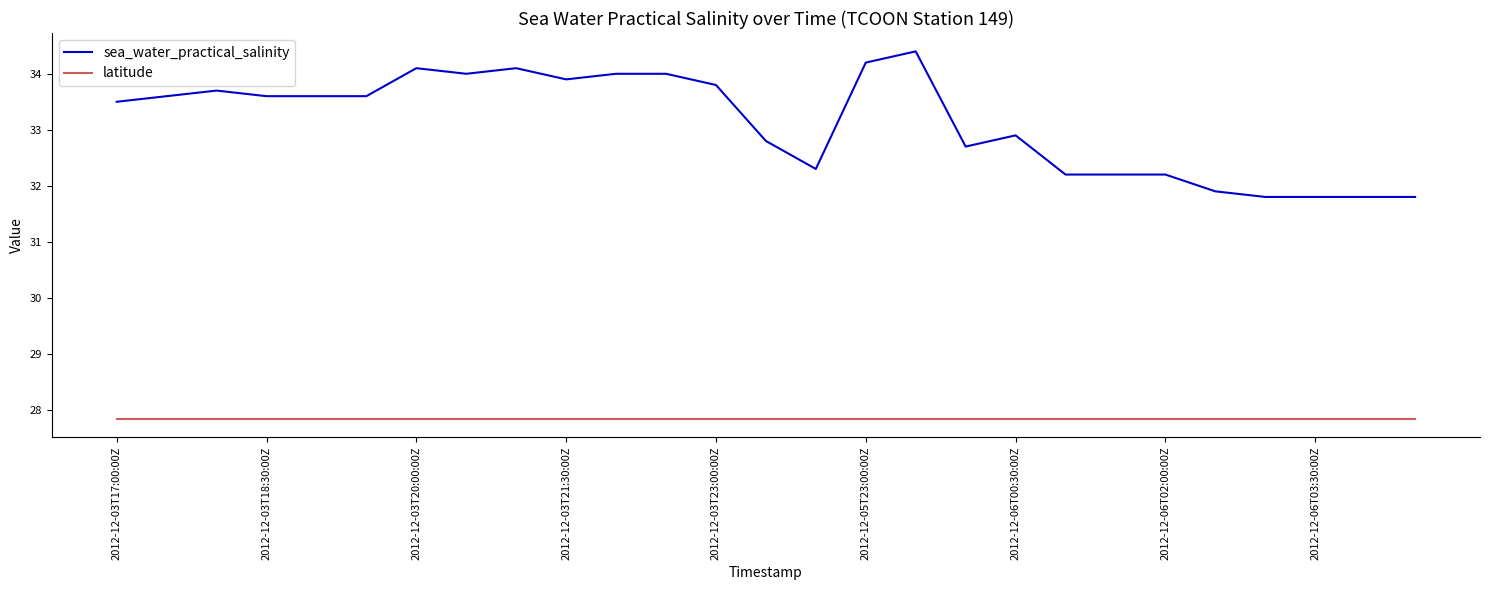

List the series in order of their overall mean, lowest first.

latitude, sea_water_practical_salinity